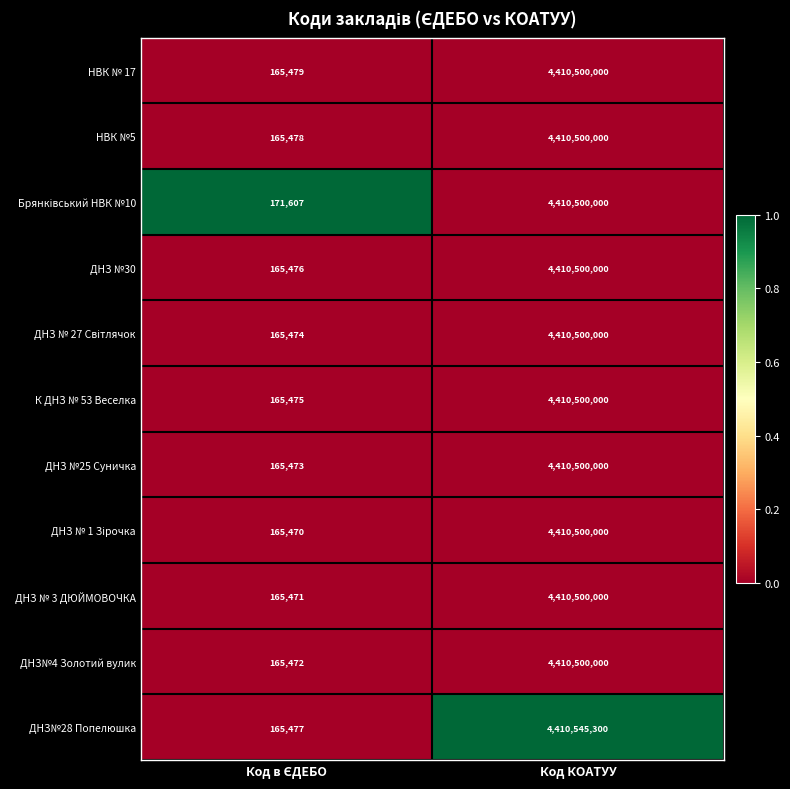

Which series has the widest spread of values?

ДНЗ№28 Попелюшка